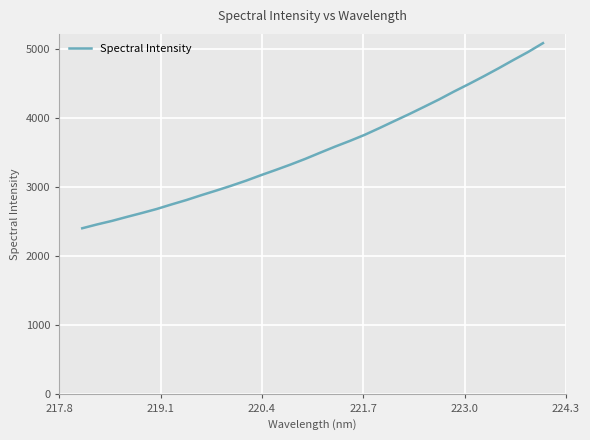

What is the minimum value shown in the chart?

2408.2